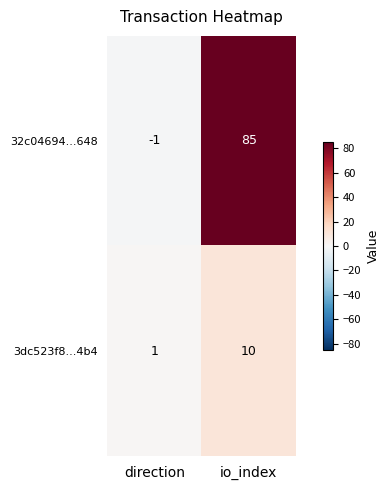

Where is 3dc523f8...4b4 nearest to the value 5?

direction